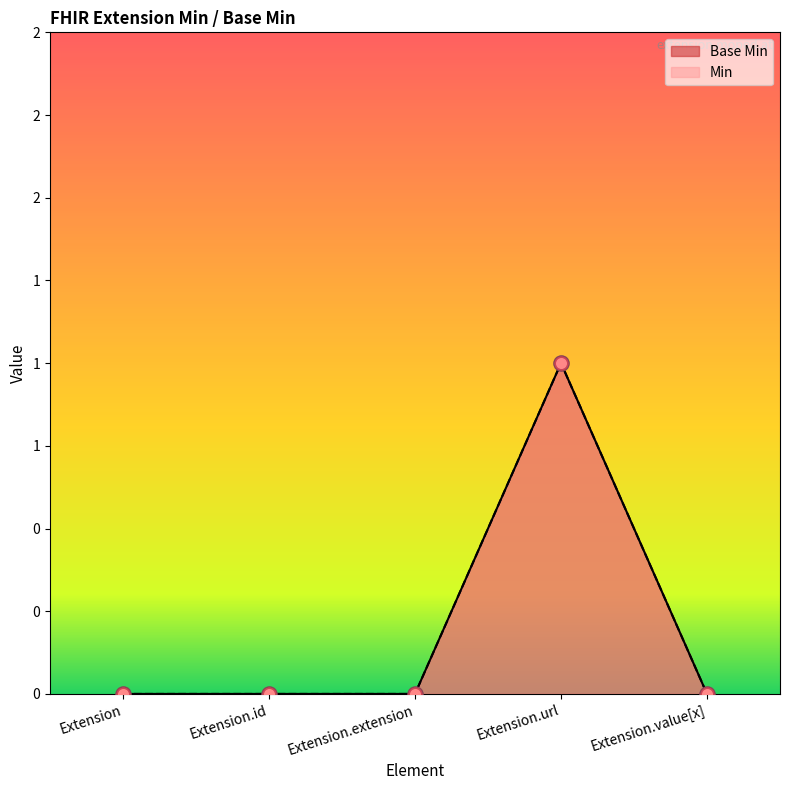

What is the change in value from Extension.extension to Extension.url?

+1